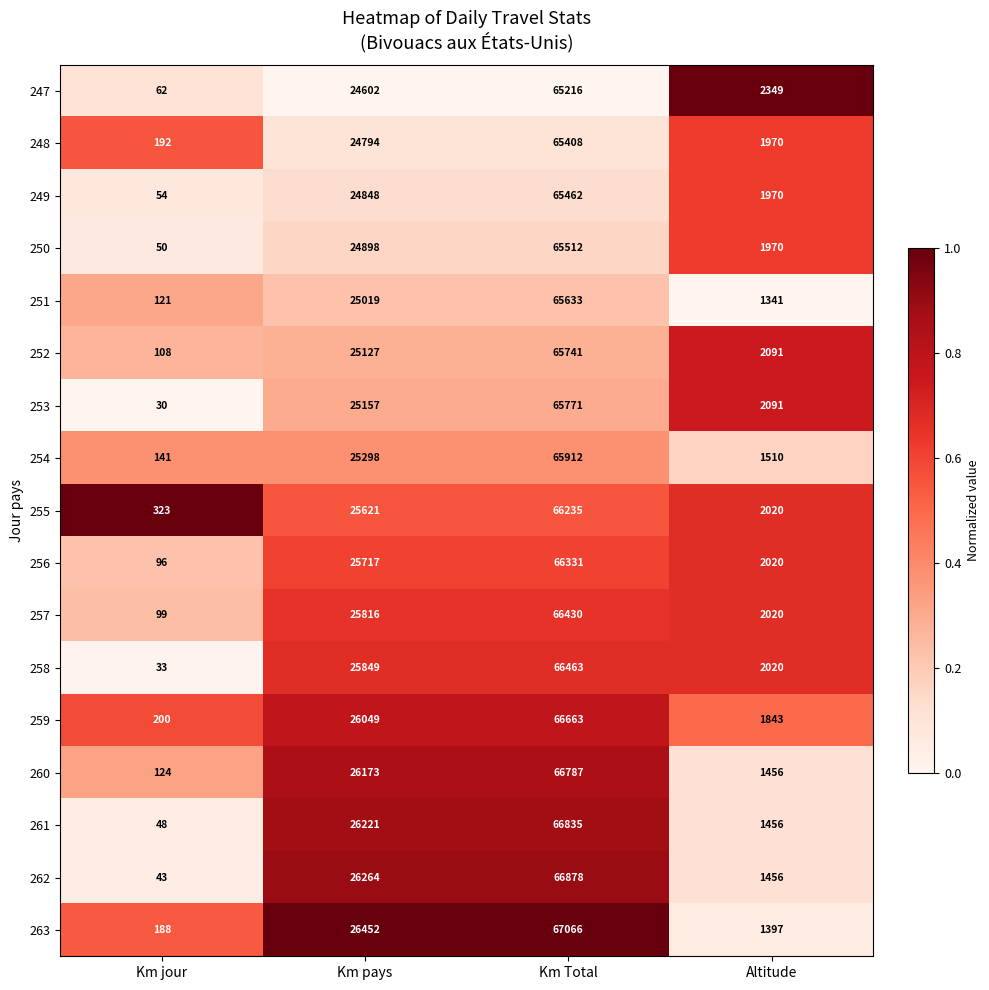

What is the maximum value for 260?

66787